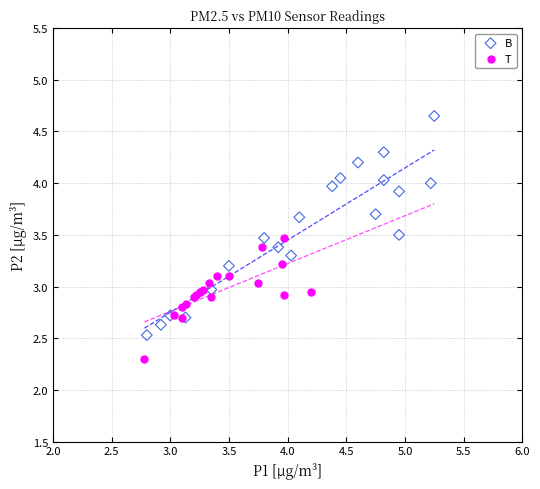

Which series has the widest spread of Y values?

B